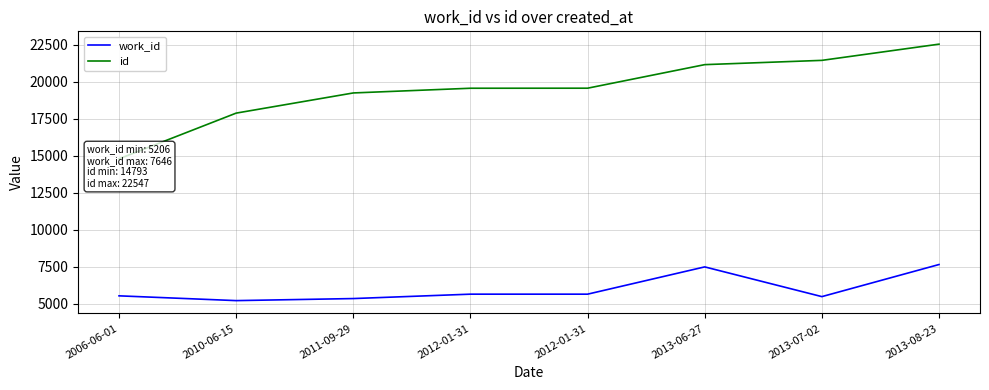

List the series in order of their overall mean, lowest first.

work_id, id